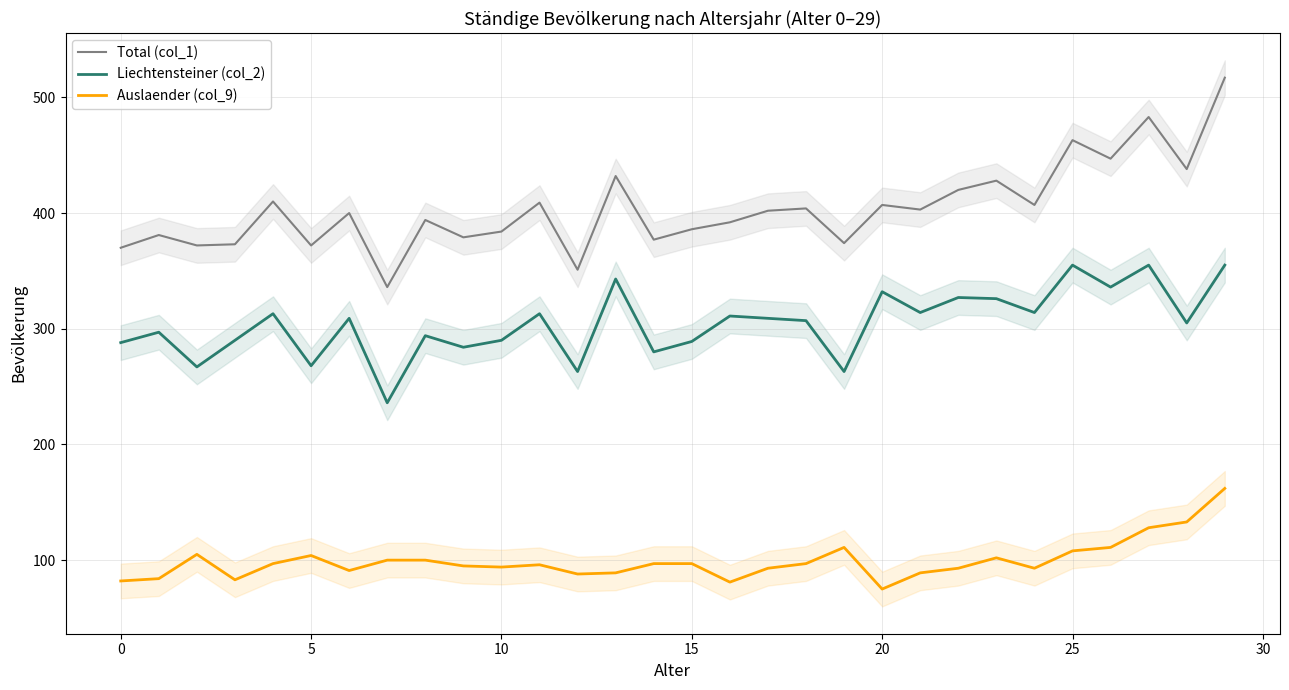

What is the spread (max minus min) of values at 22?

327